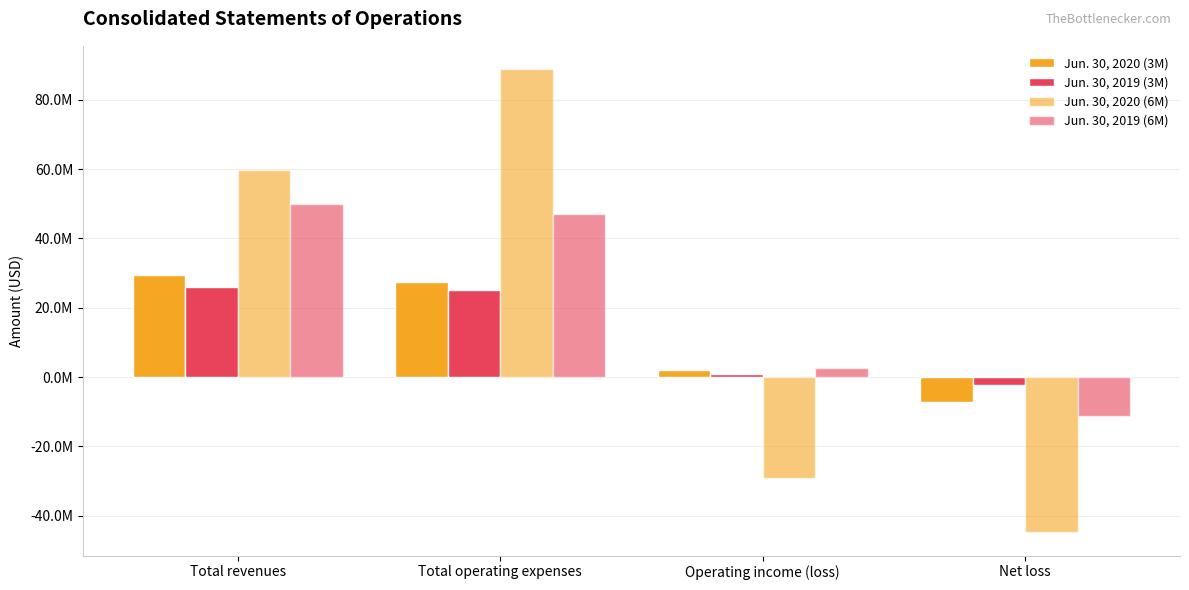

Are the bars grouped side by side (vs. stacked)?

Yes